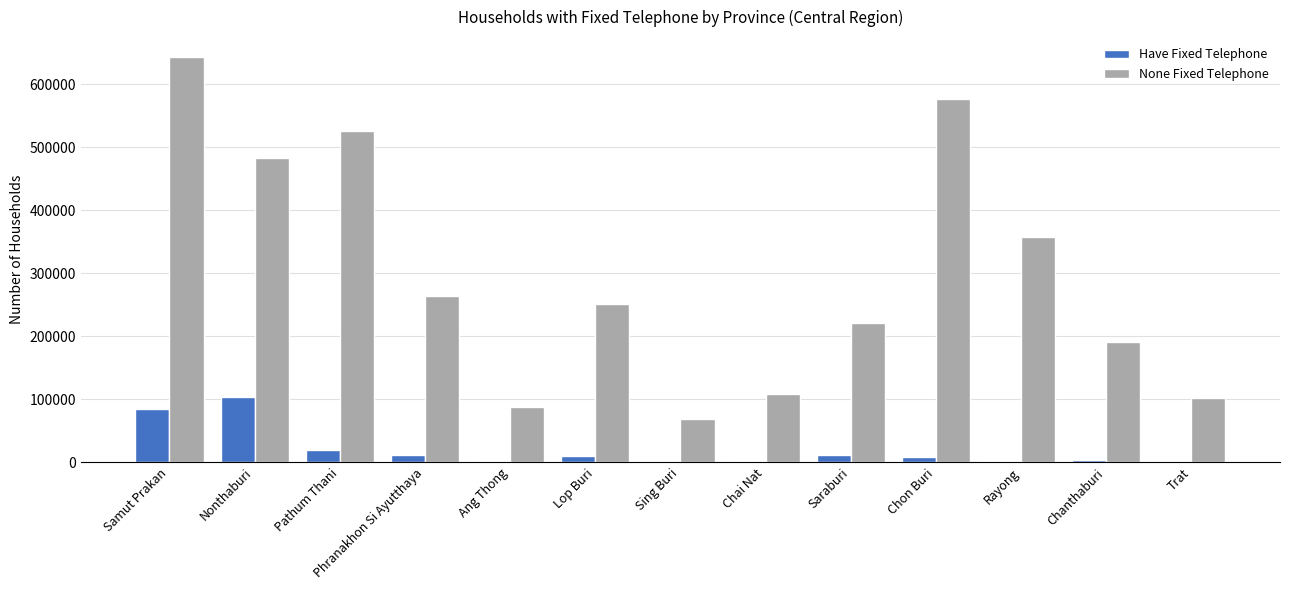

Between Lop Buri and Chai Nat, which series saw the biggest shift?

None Fixed Telephone